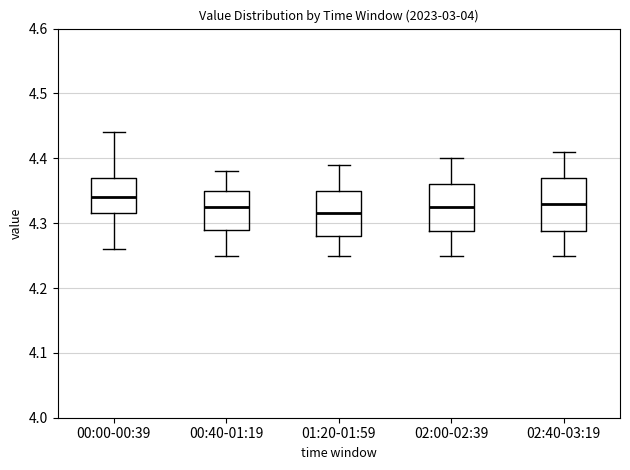

Reading left to right, transcribe this box plot: for each box, give where its median line is, the range the box spans, and where its two whiskers end, as read against the y-axis. The values are not printed on the chart, so give them approximately, as read against the axis.

00:00-00:39: median 4.34, box 4.32 to 4.37, whiskers 4.26 to 4.44
00:40-01:19: median 4.33, box 4.29 to 4.35, whiskers 4.25 to 4.38
01:20-01:59: median 4.32, box 4.28 to 4.35, whiskers 4.25 to 4.39
02:00-02:39: median 4.33, box 4.29 to 4.36, whiskers 4.25 to 4.40
02:40-03:19: median 4.33, box 4.29 to 4.37, whiskers 4.25 to 4.41